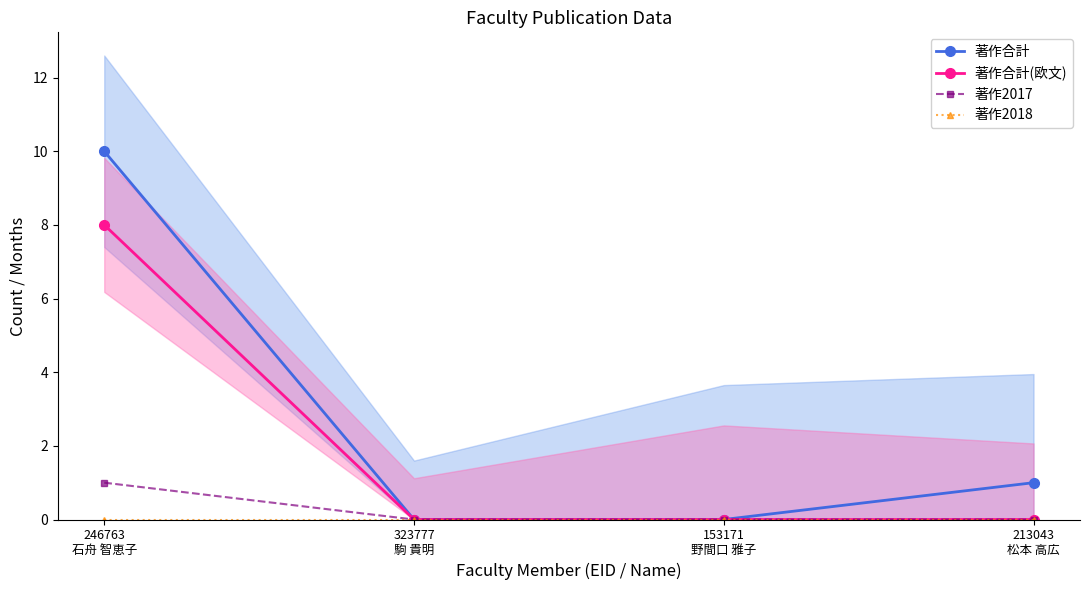

List the labels in order of 著作合計(欧文) value, smallest first.

323777
駒 貴明, 153171
野間口 雅子, 213043
松本 高広, 246763
石舟 智恵子